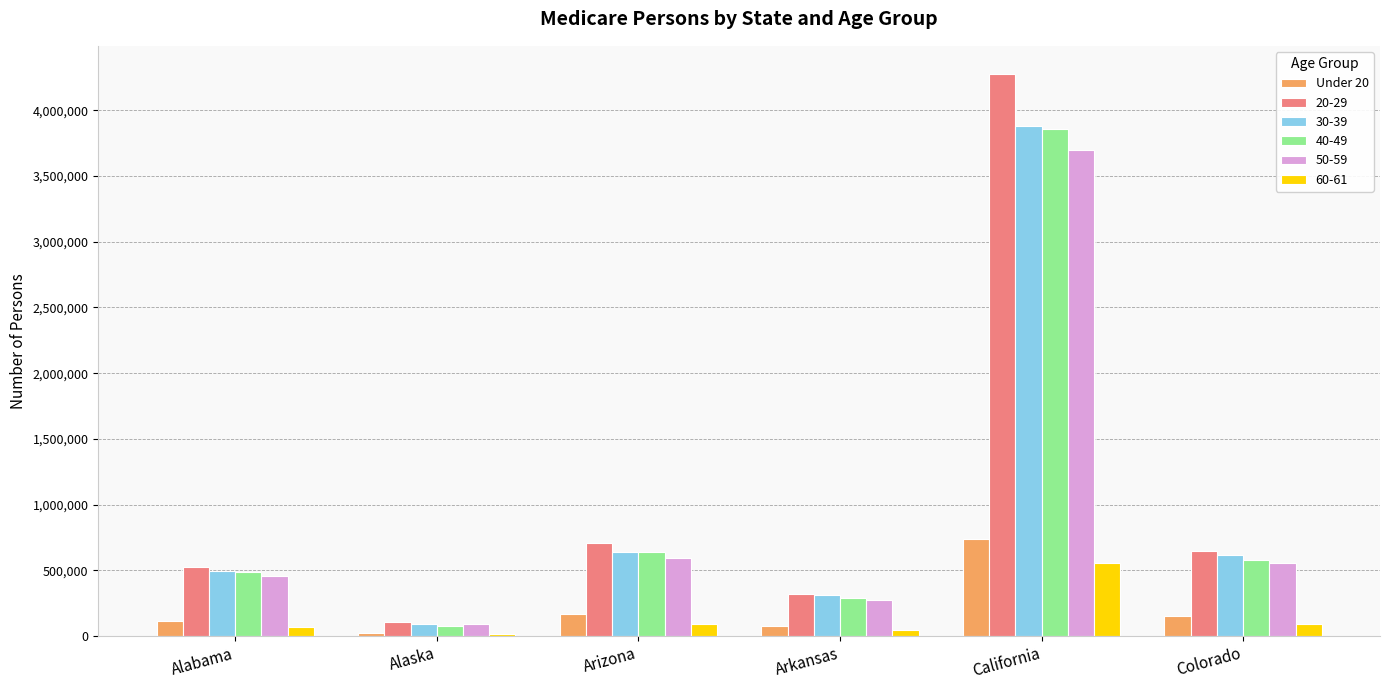

Which series has the widest spread of values?

20-29